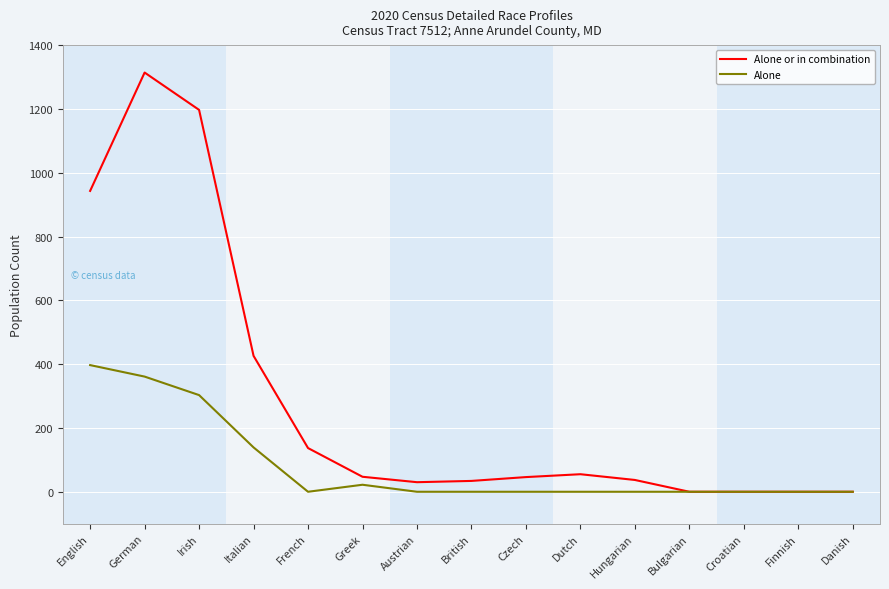

What is the sum of all Alone values?

1222